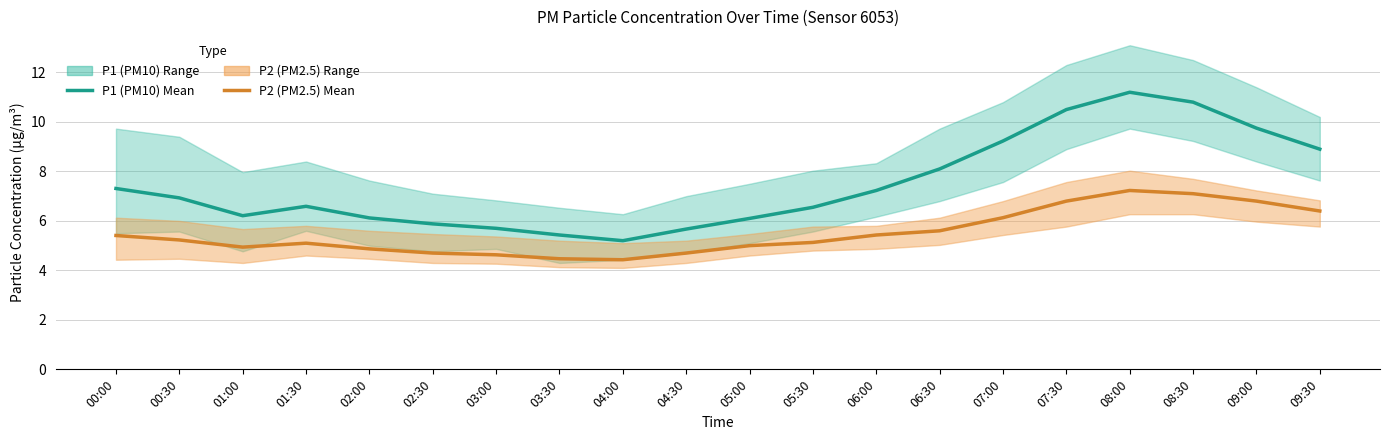

What is the highest value of the P1 (PM10) Mean series?

11.2